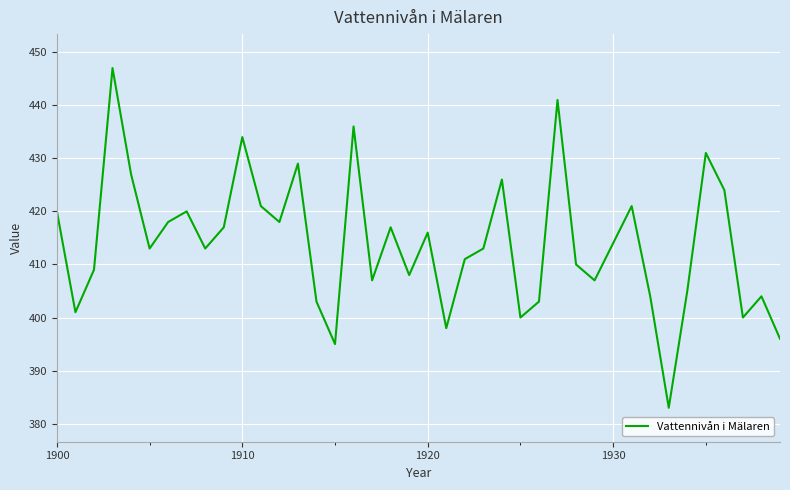

What is the difference between the maximum and minimum values?

64